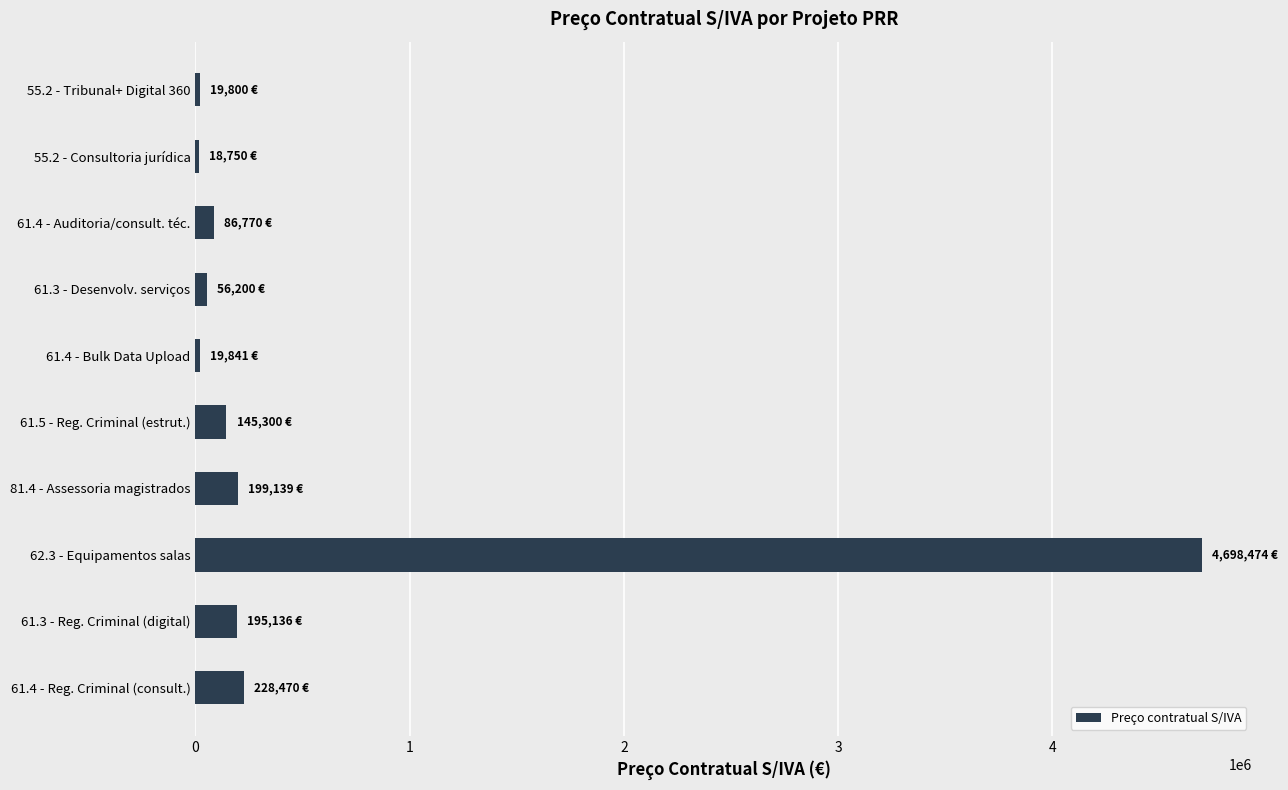

What is the difference between the maximum and minimum values?

4679723.5